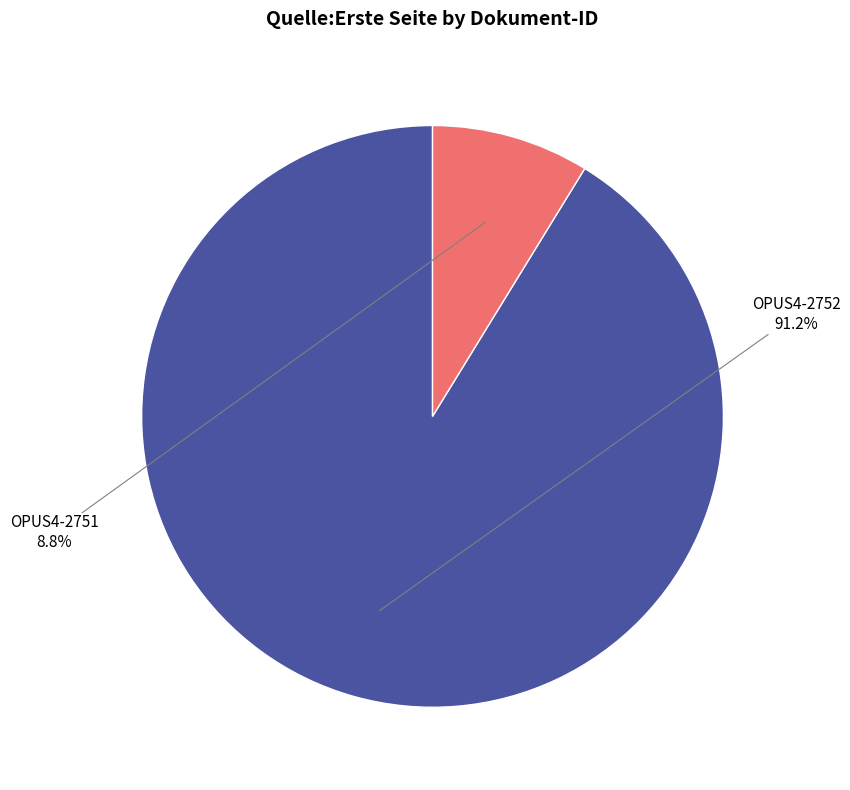

How many slices are in this pie chart?

2